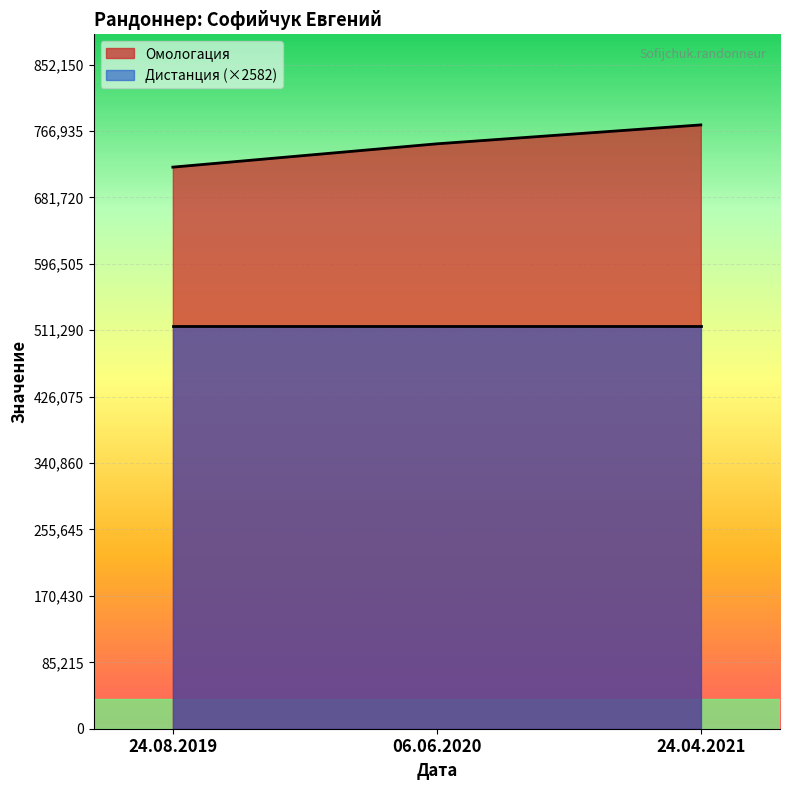

What is the label of the 3rd point from the left?

24.04.2021